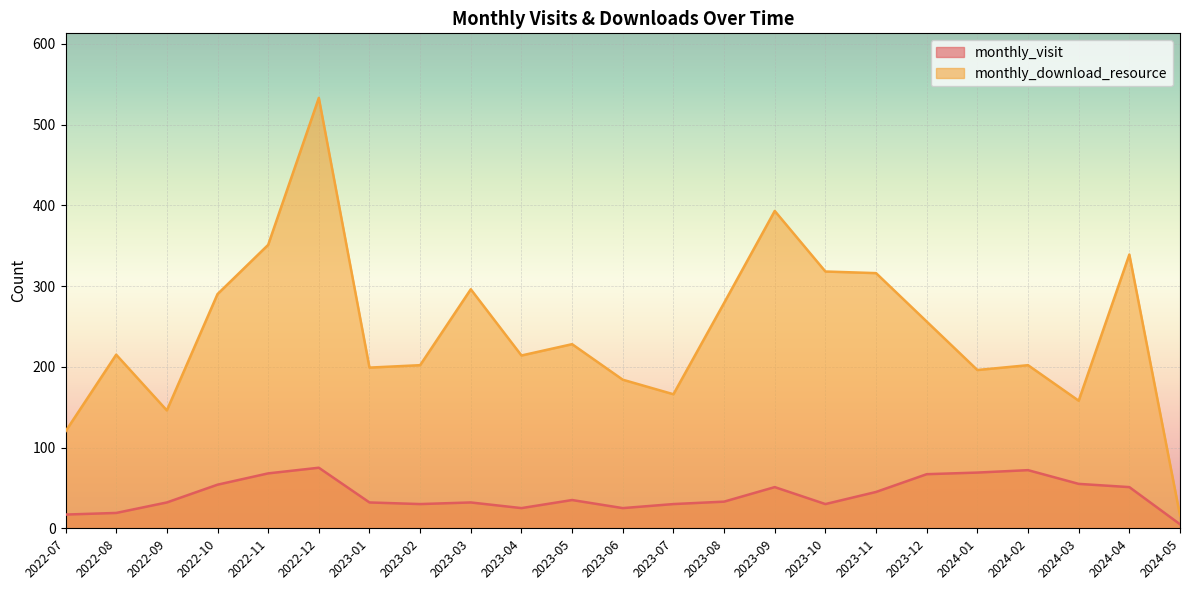

True or false: monthly_visit and monthly_download_resource cross at least once.

False